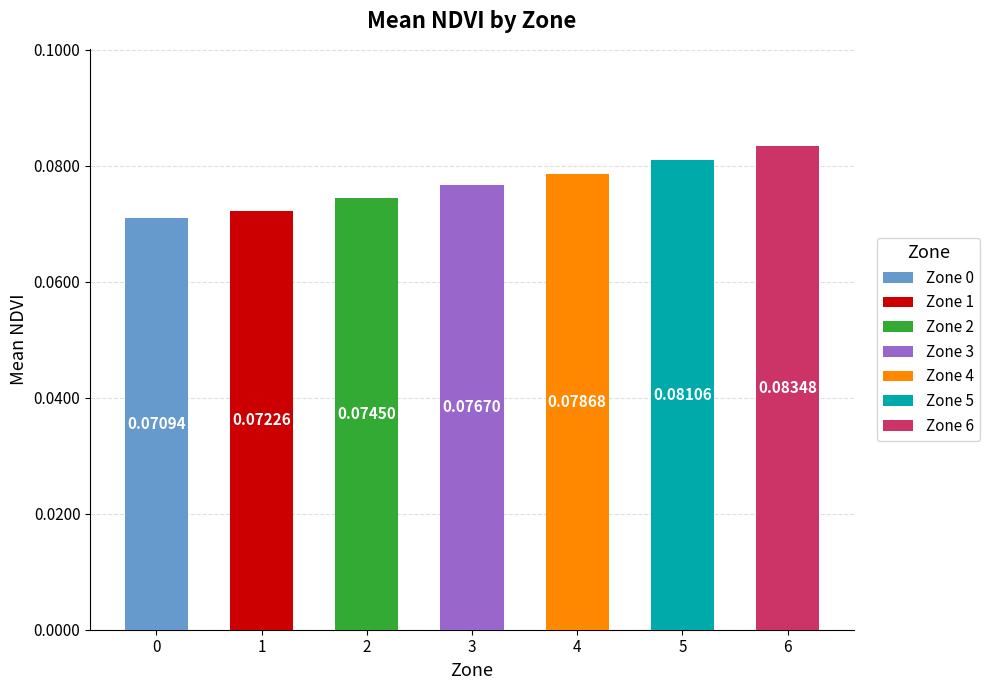

Which label corresponds to the largest value in the chart?

6